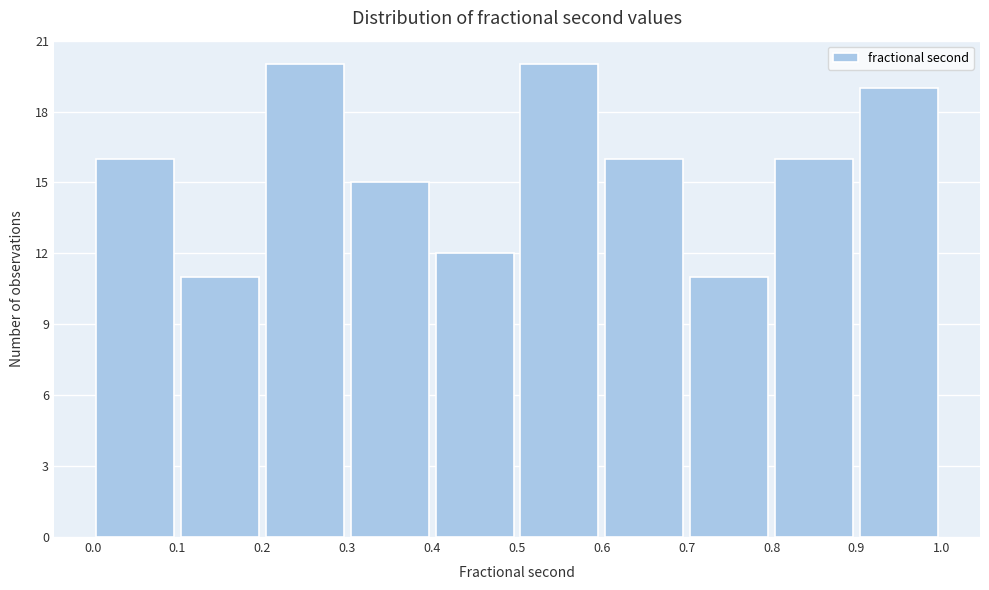

Reading left to right, transcribe this chart: for each bar, give the range it covers on the x-axis and its height. The values are not printed on the chart, so give them approximately, as read against the axis.

0.0 to 0.1: 16
0.1 to 0.2: 11
0.2 to 0.3: 20
0.3 to 0.4: 15
0.4 to 0.5: 12
0.5 to 0.6: 20
0.6 to 0.7: 16
0.7 to 0.8: 11
0.8 to 0.9: 16
0.9 to 1.0: 19